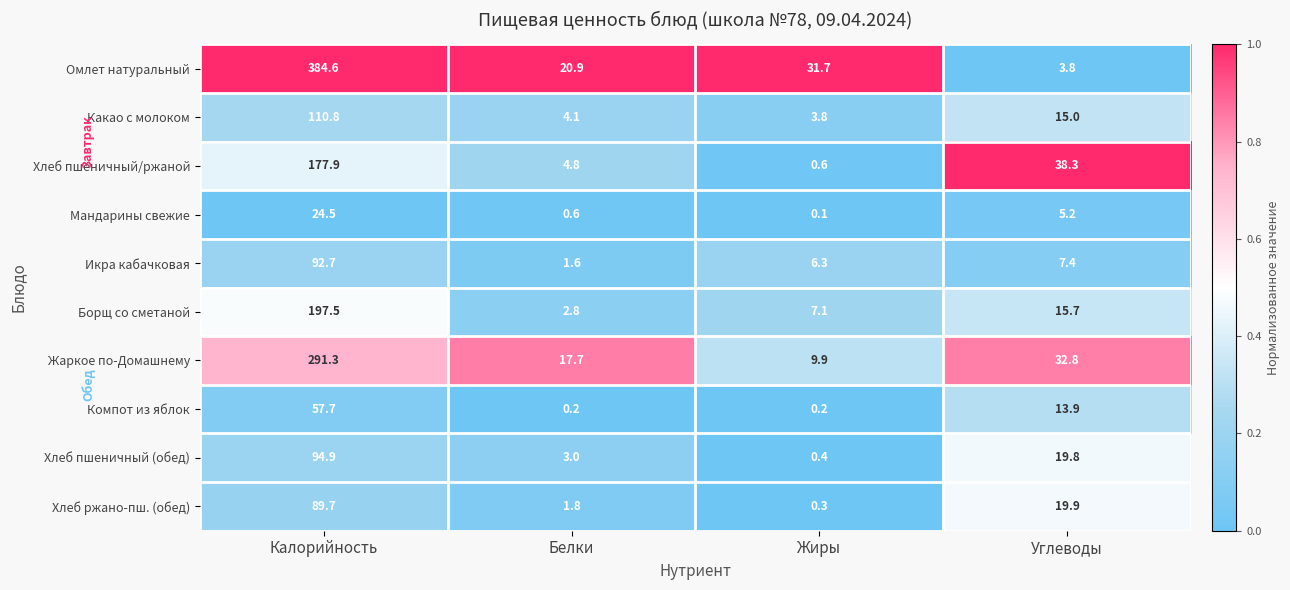

Rank the series at Углеводы from highest to lowest value.

Хлеб пшеничный/ржаной, Жаркое по-Домашнему, Хлеб ржано-пш. (обед), Хлеб пшеничный (обед), Борщ со сметаной, Какао с молоком, Компот из яблок, Икра кабачковая, Мандарины свежие, Омлет натуральный